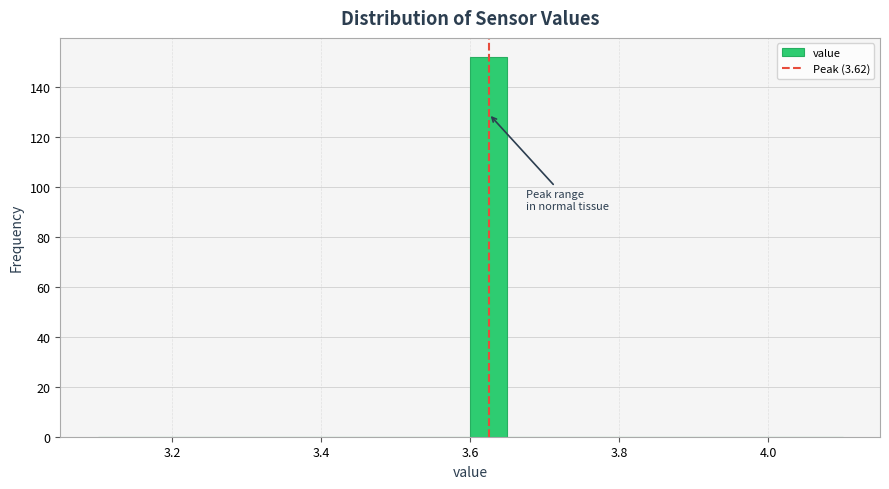

Around what value on the x-axis is the tallest bar? Give the approximate position of its centre, as read against the axis.

3.62